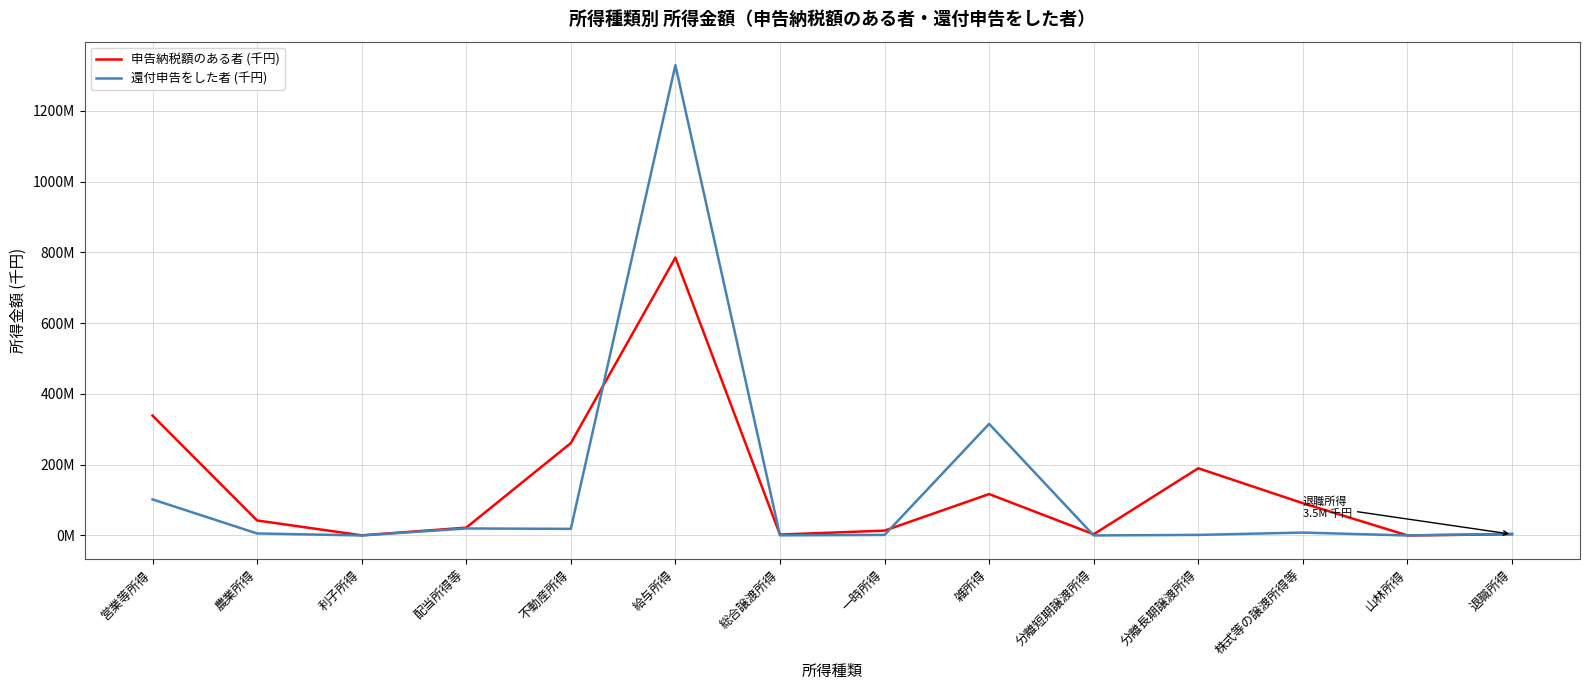

What are all the series names shown in the legend?

申告納税額のある者 (千円), 還付申告をした者 (千円)